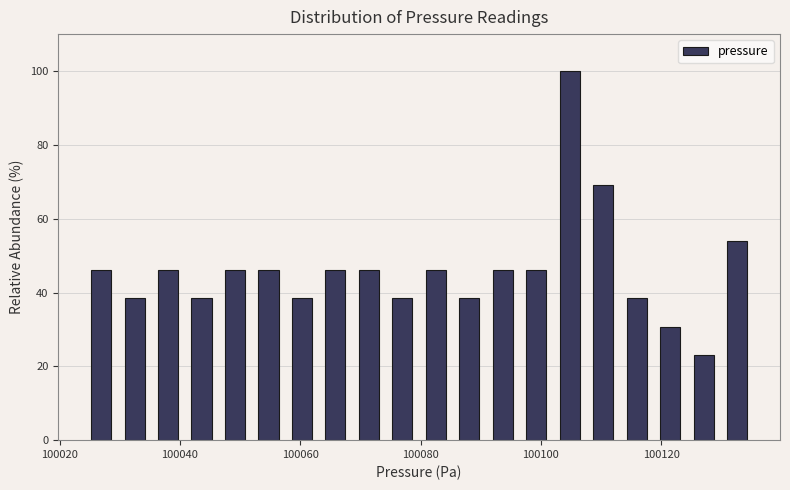

Read against the x-axis, roughly where is the centre of the tallest bar?

100104